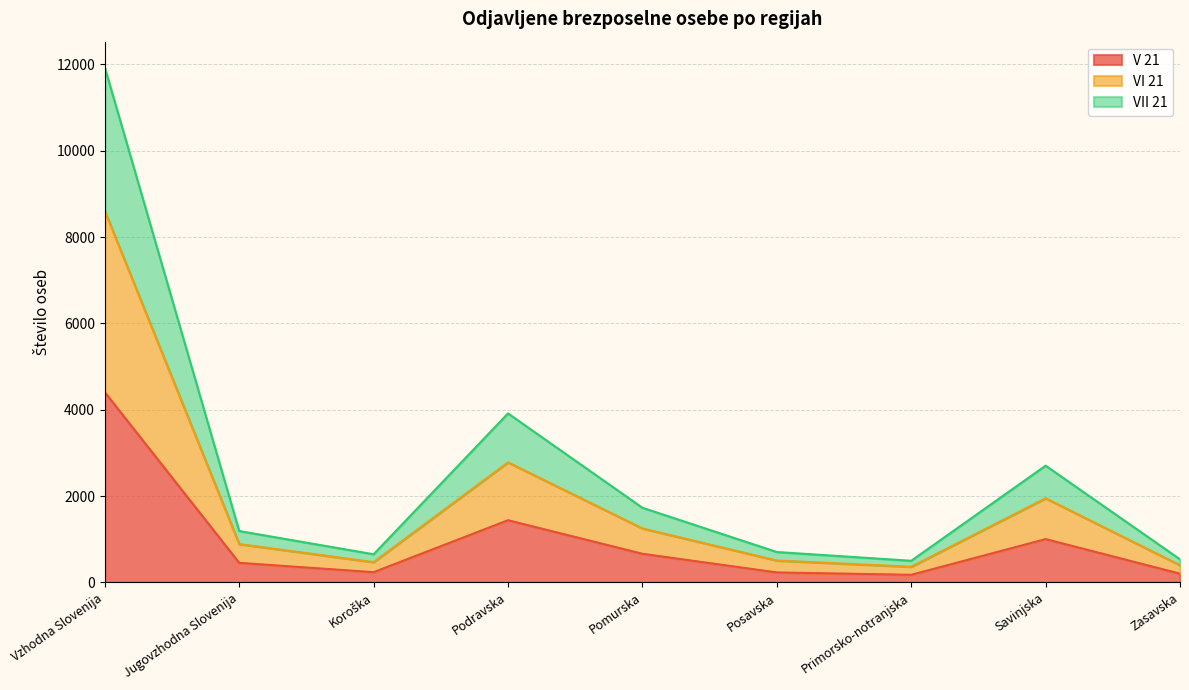

What position from the left is Savinjska?

8